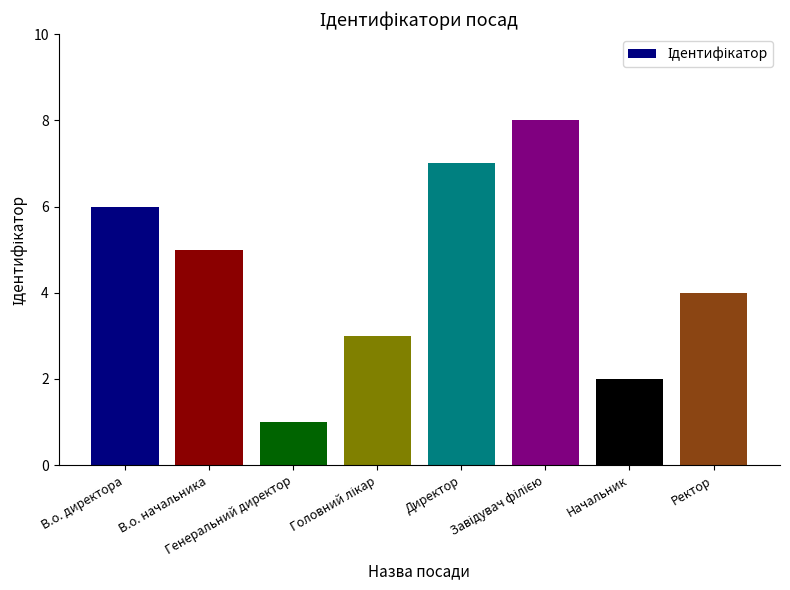

Where is the data nearest to the value 4?

Ректор